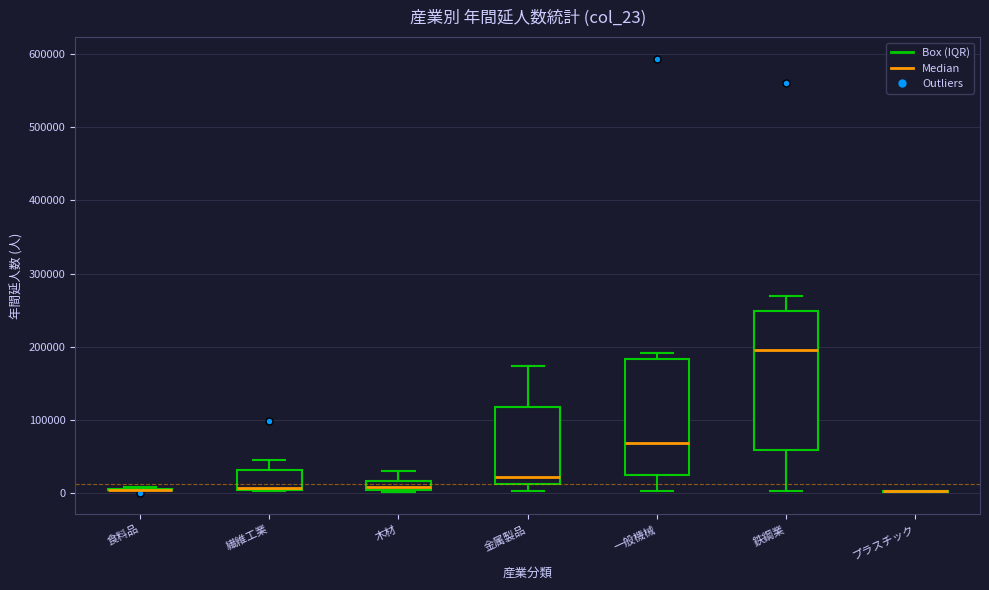

Comparing the boxes themselves (not the whiskers), which one is the tallest?

鉄鋼業